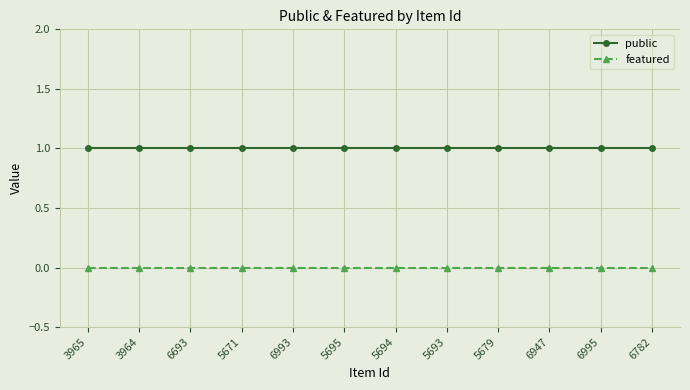

True or false: featured and public intersect in this chart.

False